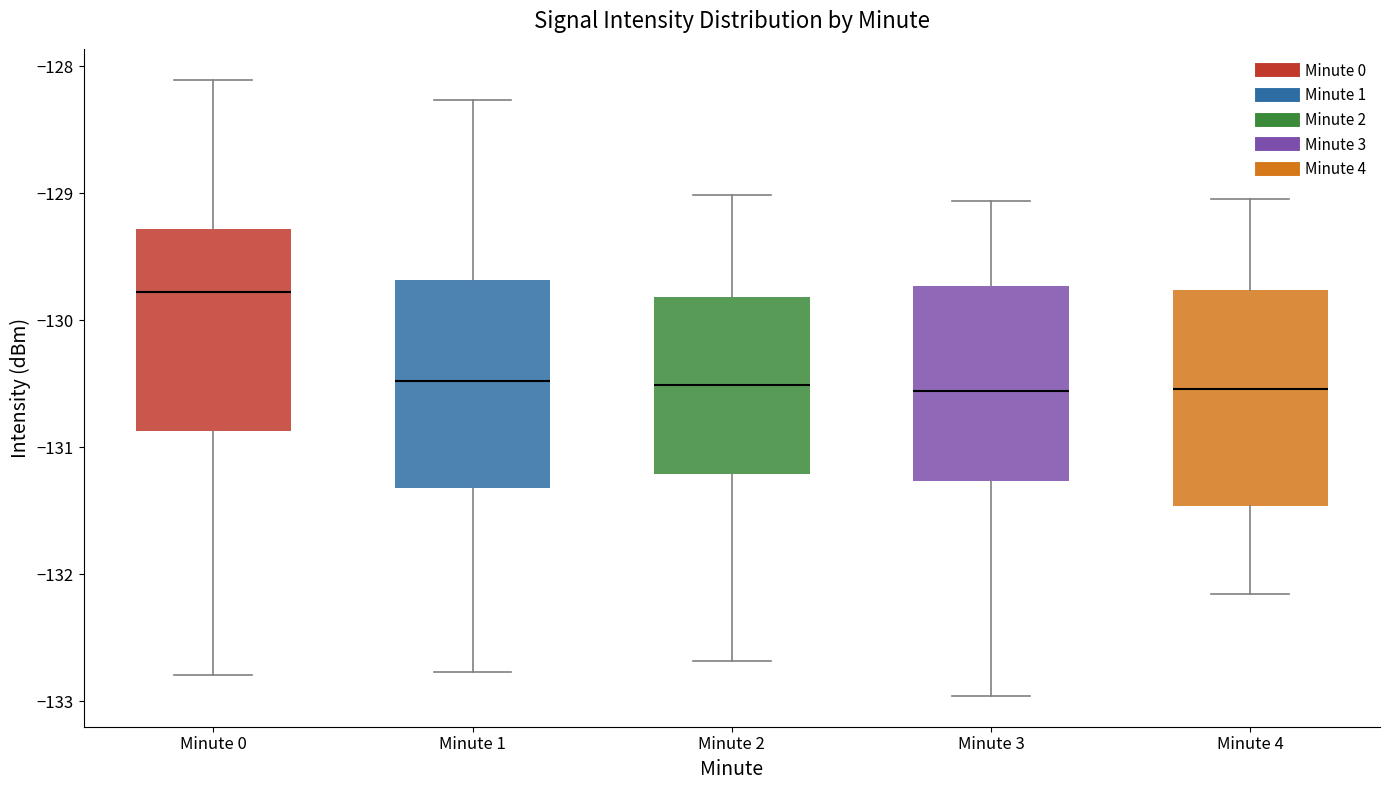

Where does the upper whisker of the box for Minute 0 end on the y-axis? The values are not printed on the chart, so give them approximately, as read against the axis.

-128.1